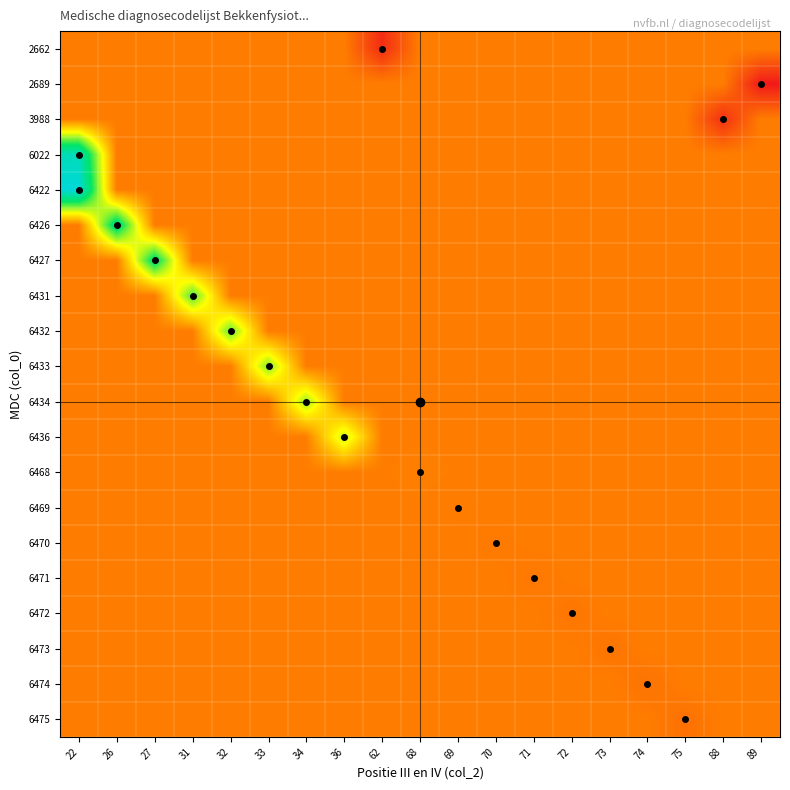

Rank the series by their maximum value, from highest to lowest.

6422, 6022, 6426, 6427, 6431, 6432, 6433, 6434, 6436, 6468, 2662, 2689, 3988, 6469, 6470, 6471, 6472, 6473, 6474, 6475